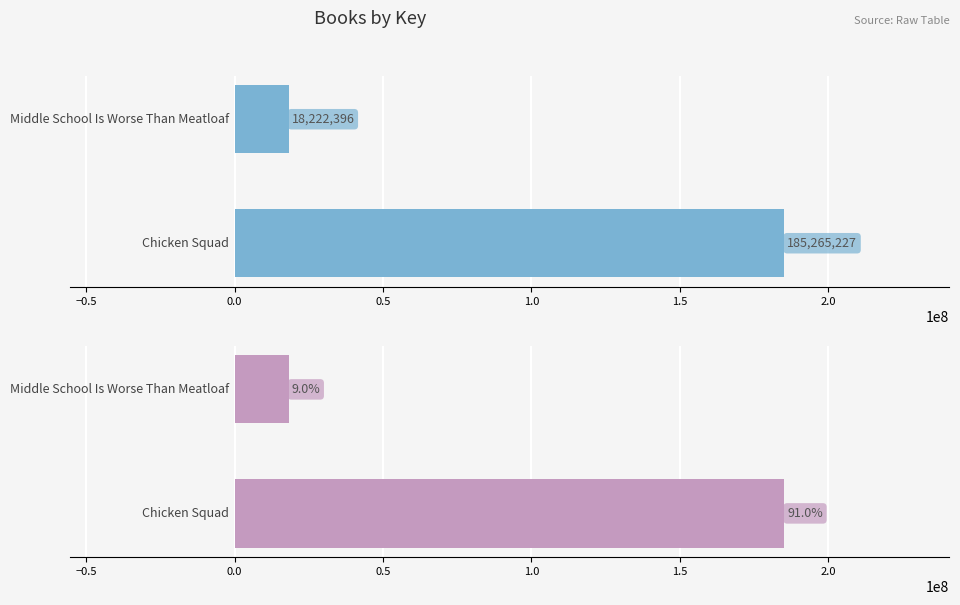

The value at Middle School Is Worse Than Meatloaf is 28563733. True or false?

False